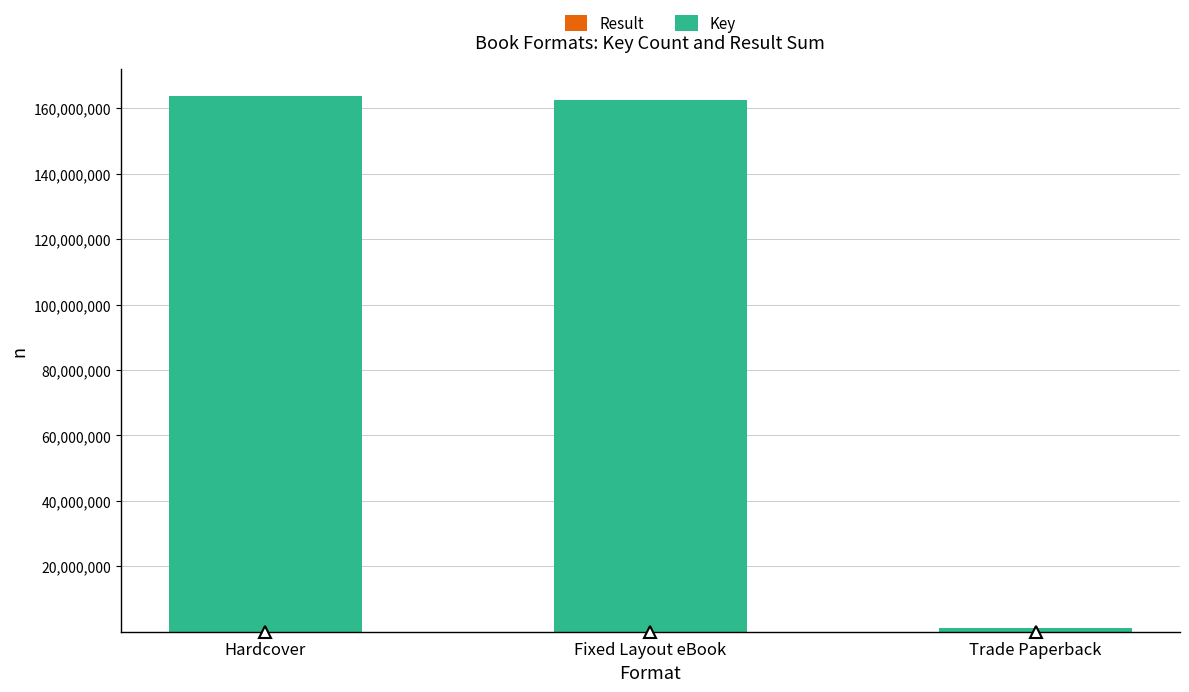

Count the number of categories in the chart.

3